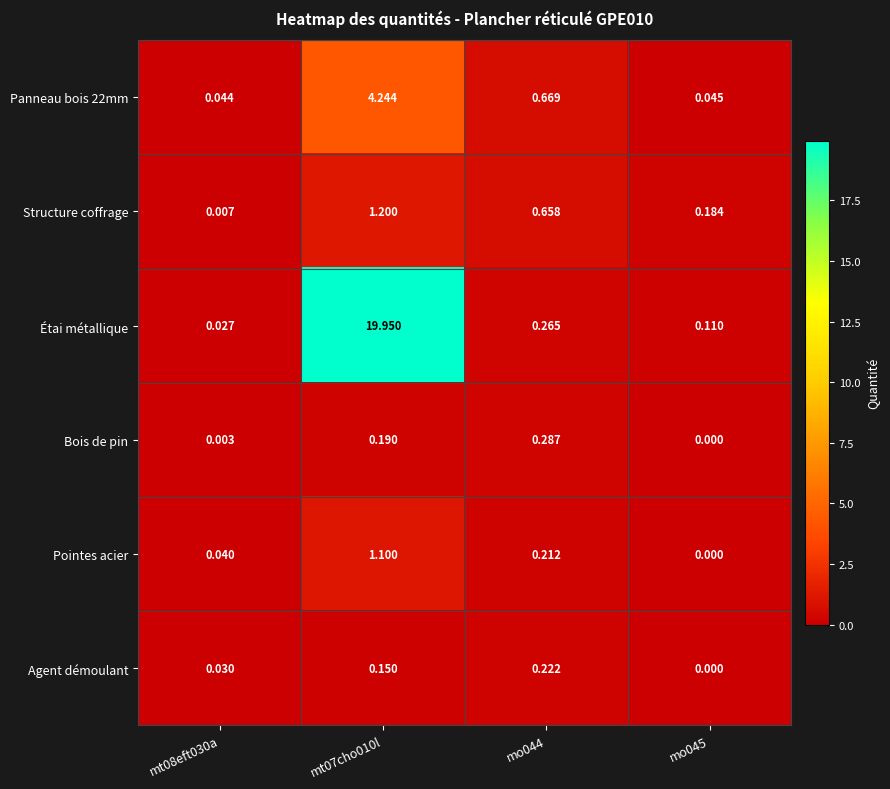

Which series has the largest total across all categories?

Étai métallique